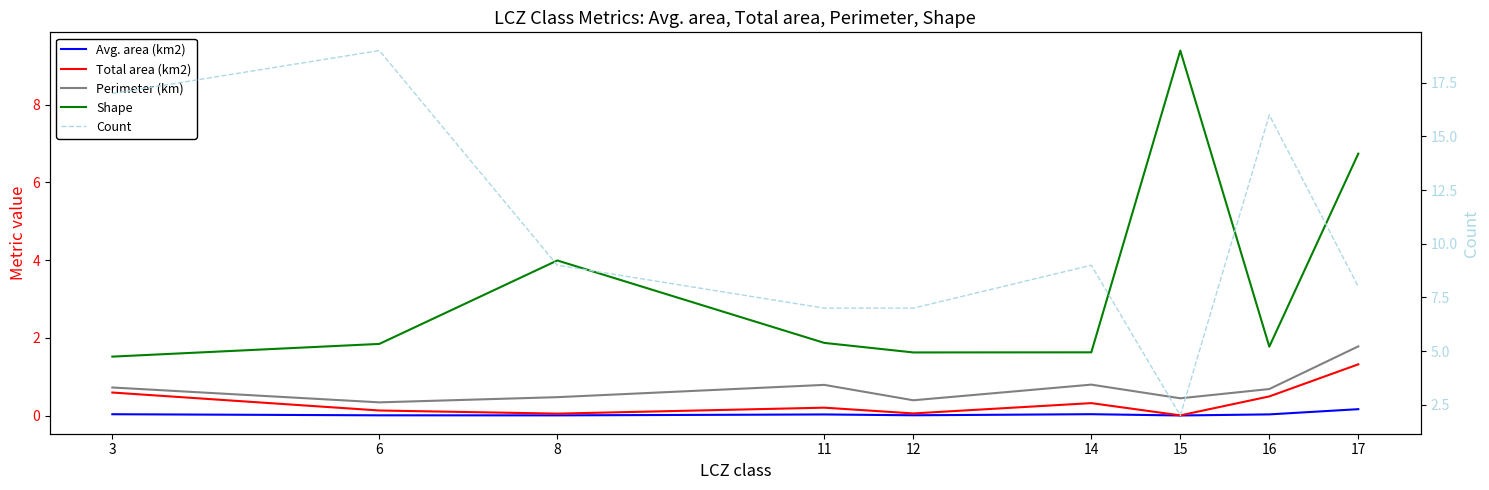

Which series has the largest range (max minus min)?

Count